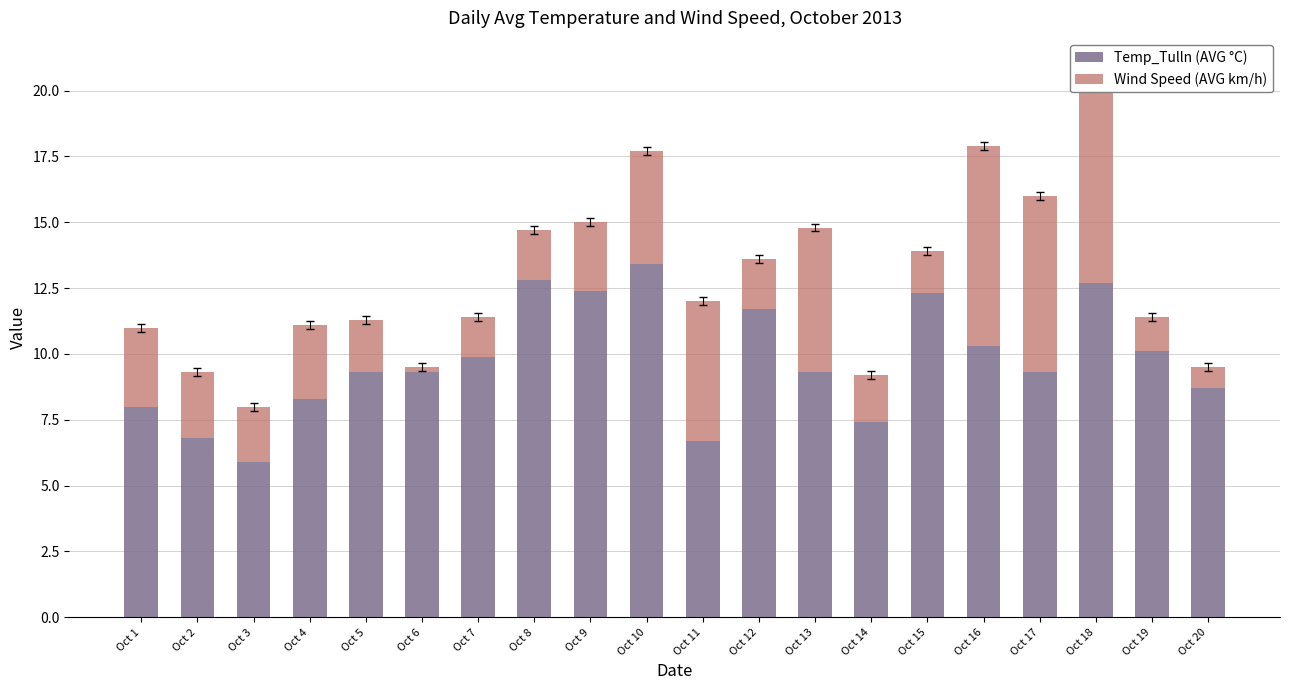

Reading left to right, what are all the values shown in this chart?

Temp_Tulln (AVG °C): Oct 1=8.0	Oct 2=6.8	Oct 3=5.9	Oct 4=8.3	Oct 5=9.3	Oct 6=9.3	Oct 7=9.9	Oct 8=12.8	Oct 9=12.4	Oct 10=13.4	Oct 11=6.7	Oct 12=11.7	Oct 13=9.3	Oct 14=7.4	Oct 15=12.3	Oct 16=10.3	Oct 17=9.3	Oct 18=12.7	Oct 19=10.1	Oct 20=8.7
Wind Speed (AVG km/h): Oct 1=3.0	Oct 2=2.5	Oct 3=2.1	Oct 4=2.8	Oct 5=2.0	Oct 6=0.2	Oct 7=1.5	Oct 8=1.9	Oct 9=2.6	Oct 10=4.3	Oct 11=5.3	Oct 12=1.9	Oct 13=5.5	Oct 14=1.8	Oct 15=1.6	Oct 16=7.6	Oct 17=6.7	Oct 18=8.6	Oct 19=1.3	Oct 20=0.8